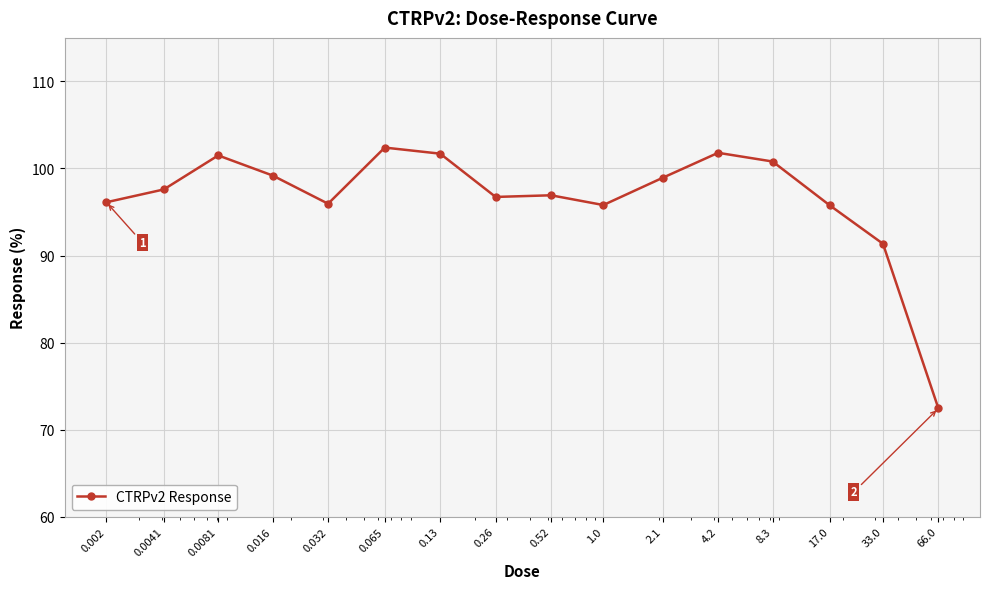

What is the sum of all values?

1545.0